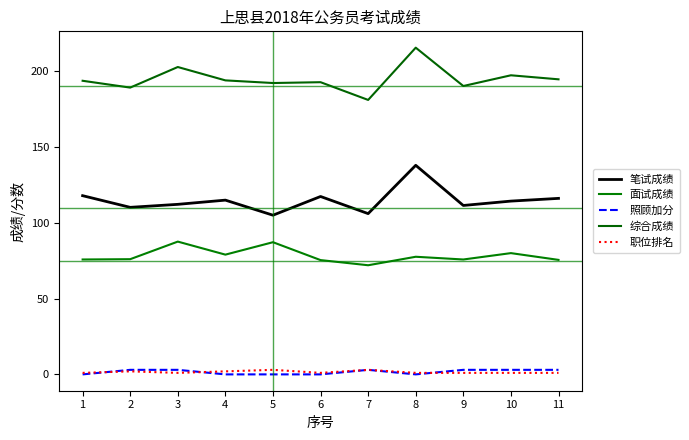

What is the spread (max minus min) of values at 11?

193.7